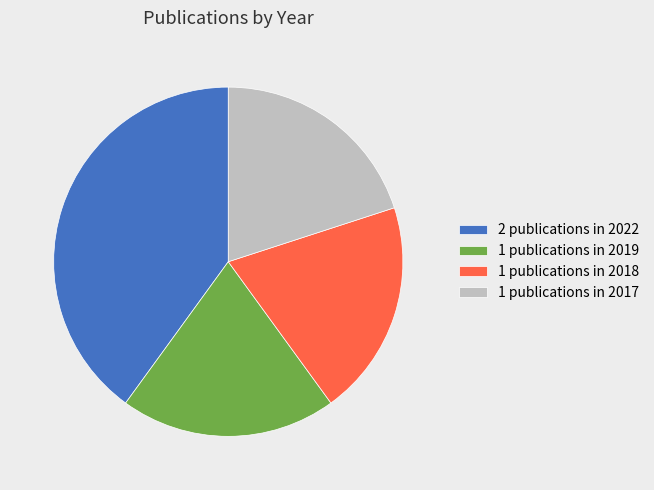

True or false: 1 publications in 2018 accounts for 20% of the total.

True